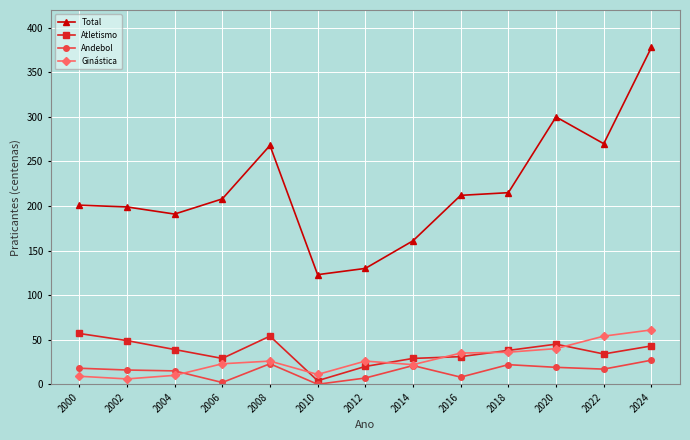

Which series has the largest total across all categories?

Total